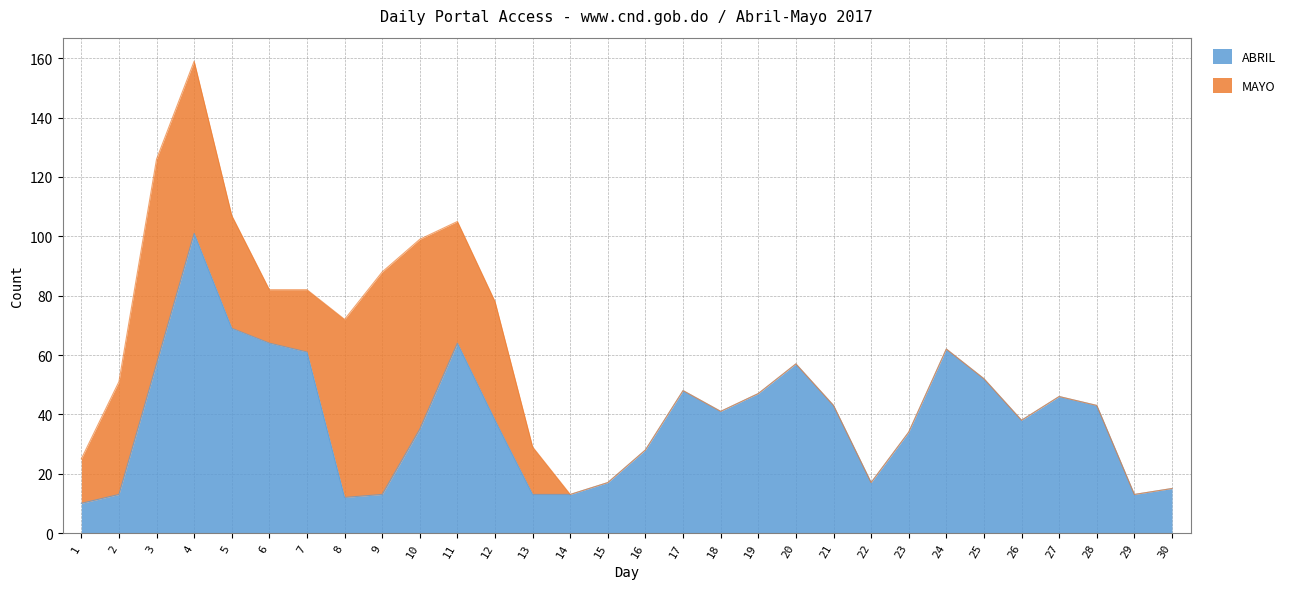

Reading left to right, extract all data points from this chart.

1=10	2=13	3=57	4=101	5=69	6=64	7=61	8=12	9=13	10=35	11=64	12=38	13=13	14=13	15=17	16=28	17=48	18=41	19=47	20=57	21=43	22=17	23=34	24=62	25=52	26=38	27=46	28=43	29=13	30=15